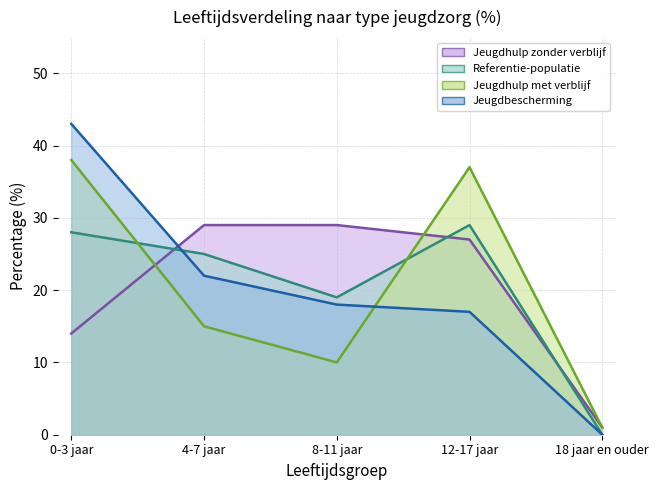

How many positive values does the Referentie-populatie_line series have?

4